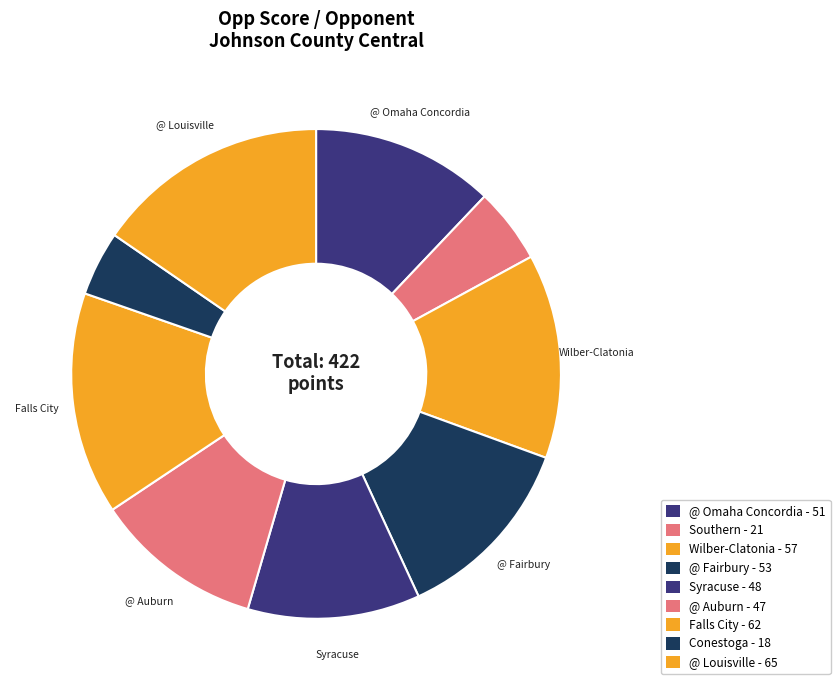

How many segments does this pie chart have?

9